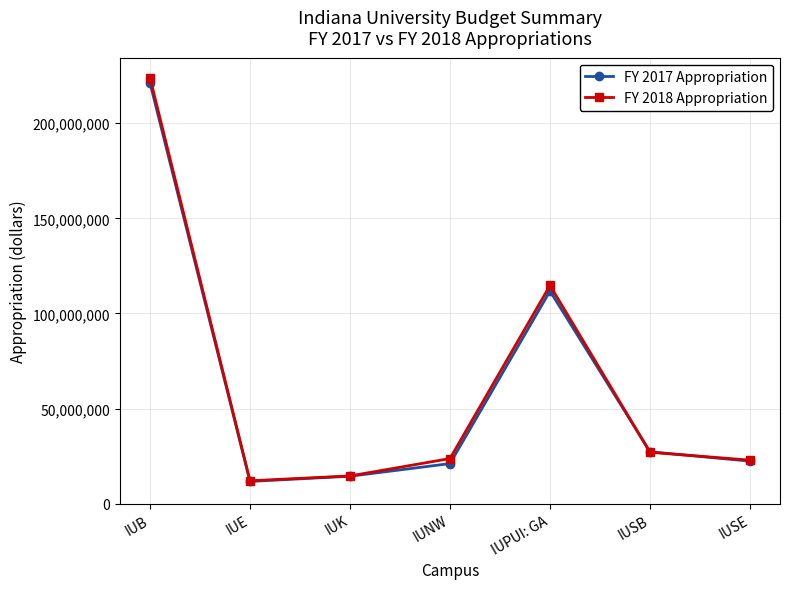

Is this an area chart (filled region under the line)?

No